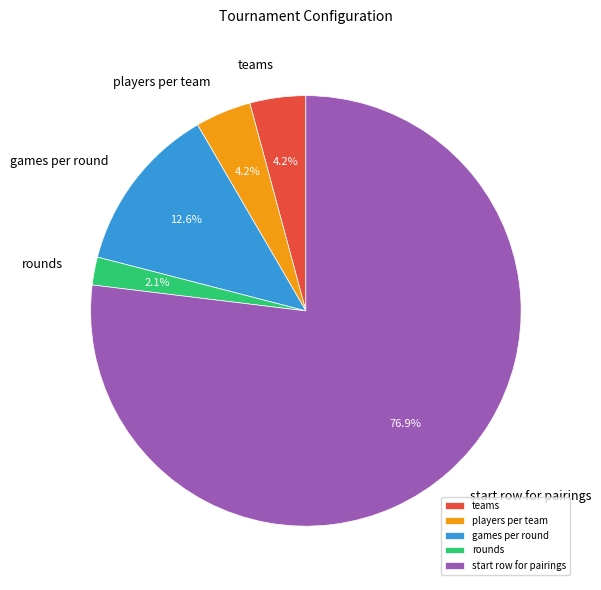

To the nearest percent, what percentage of the pie is rounds?

2%